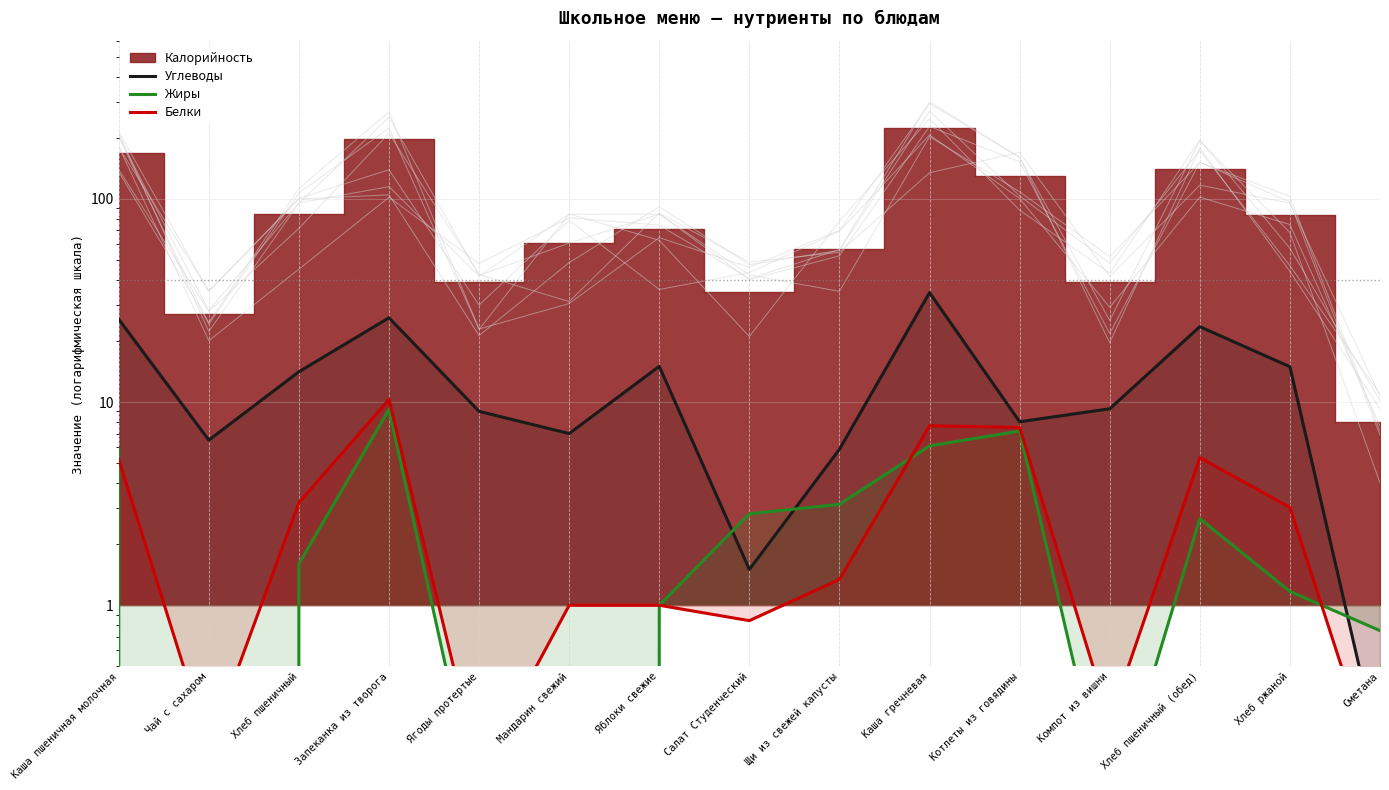

True or false: Жиры has more than 1 interior local peaks.

True